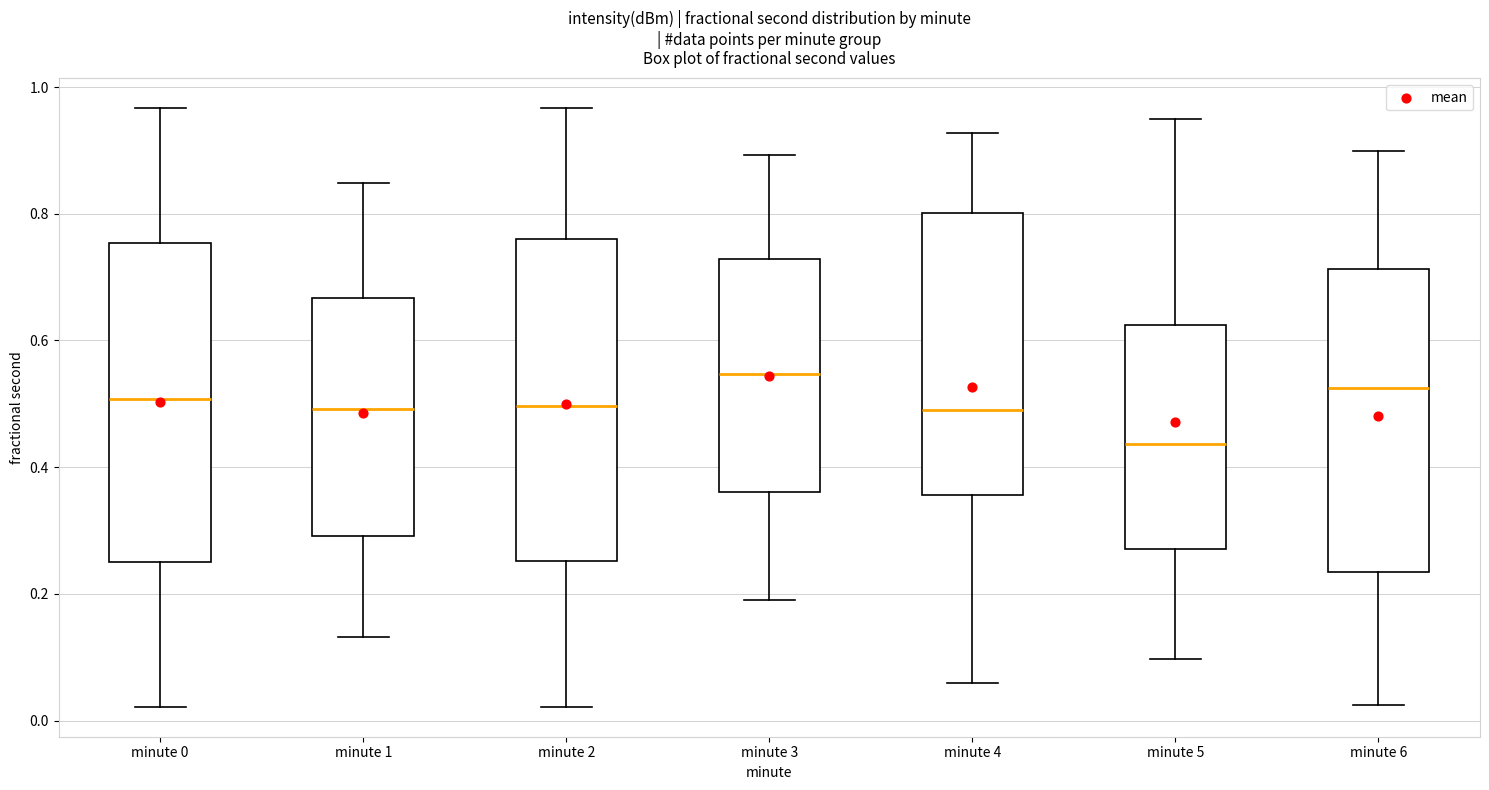

Where is the lower edge of the box for minute 3 on the y-axis? The values are not printed on the chart, so give them approximately, as read against the axis.

0.36